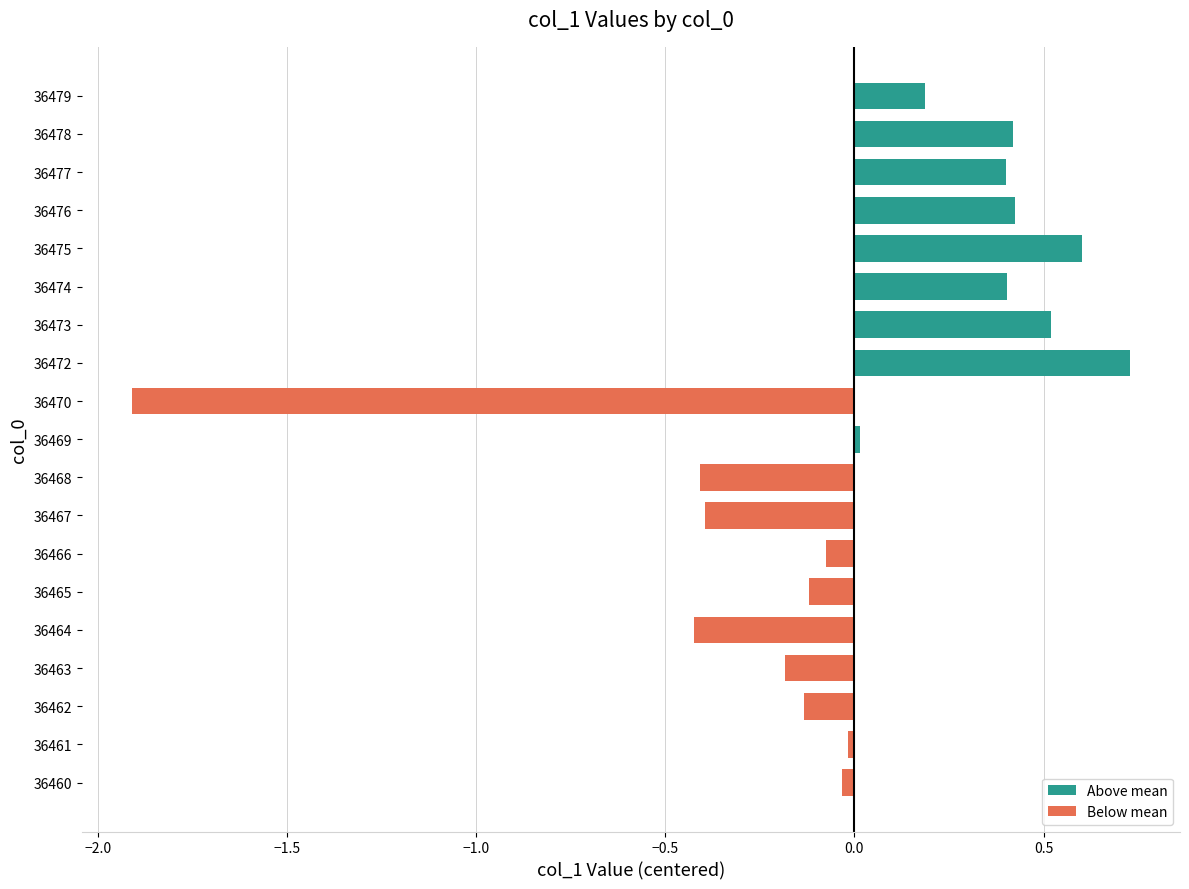

What is the change in value from 36462 to 36464?

-0.3